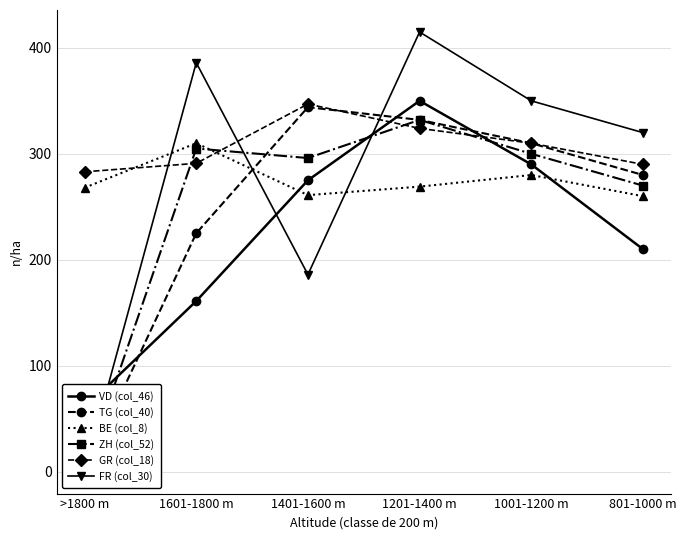

At which category does the chart reach its minimum across all series?

>1800 m